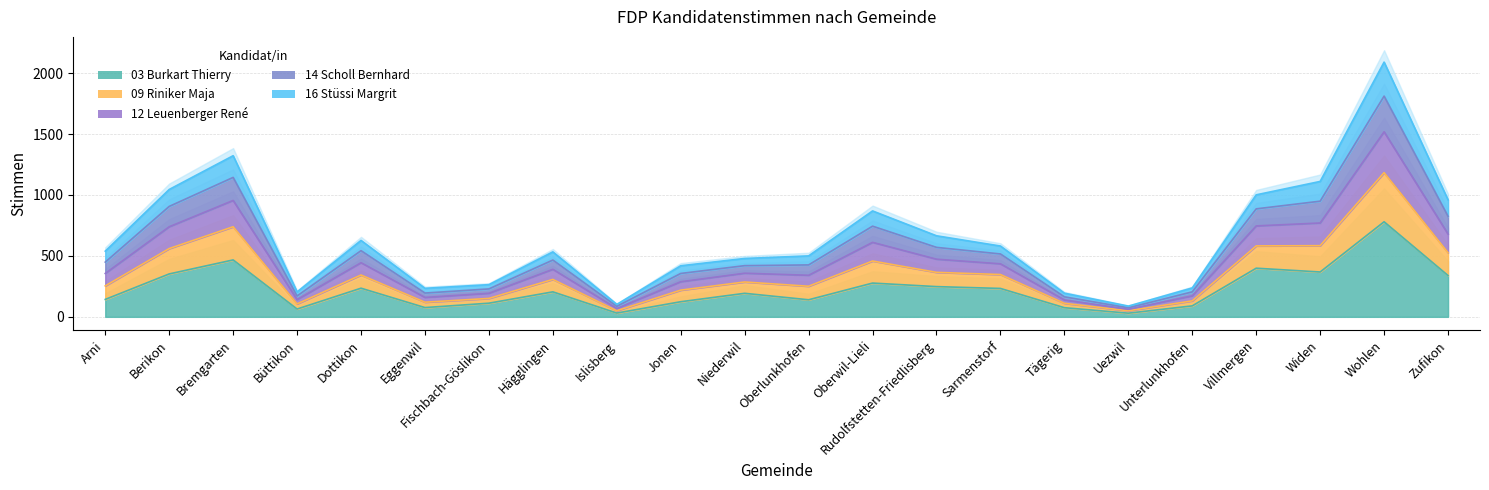

What is the smallest value displayed?

30